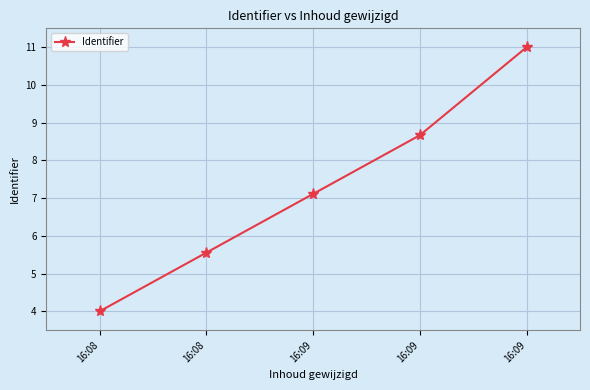

What is the approximate value at 16:08?

4.0